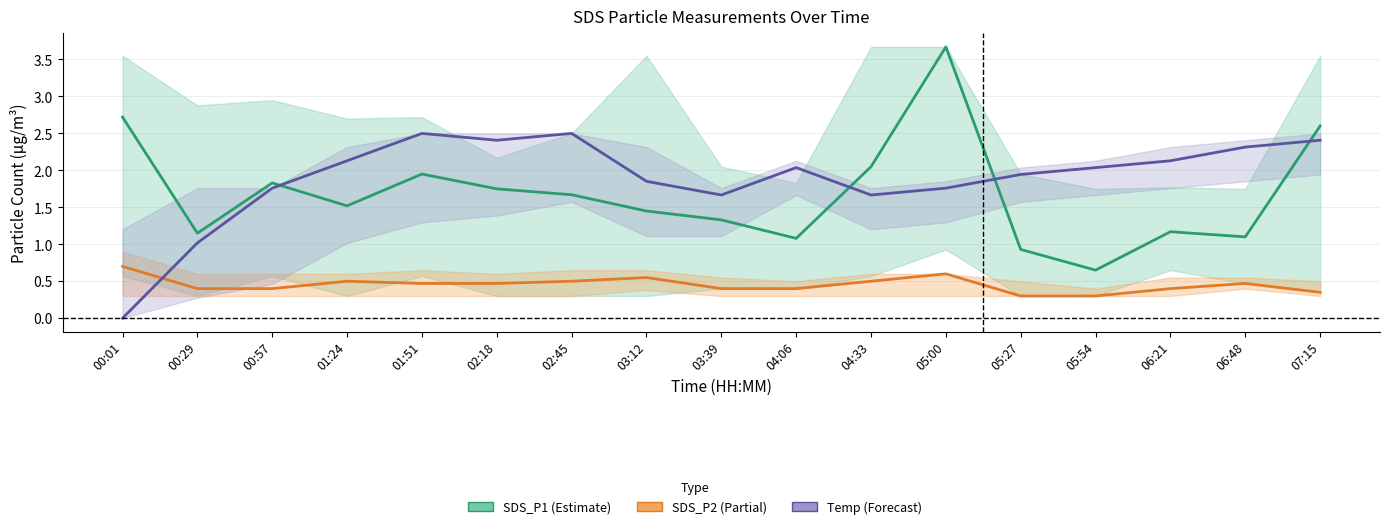

Does the chart display data point markers on the line(s)?

No